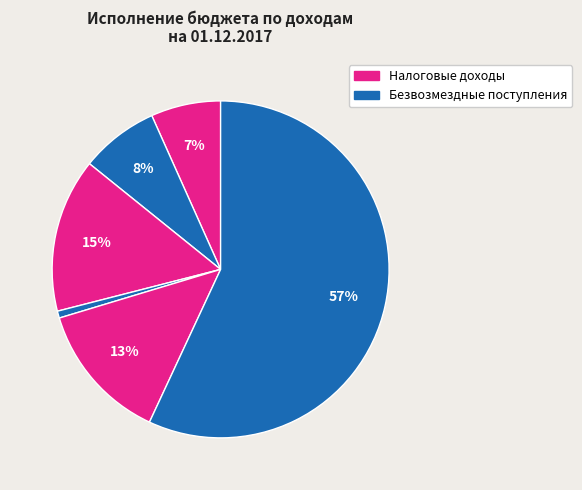

How many slices are in this pie chart?

6